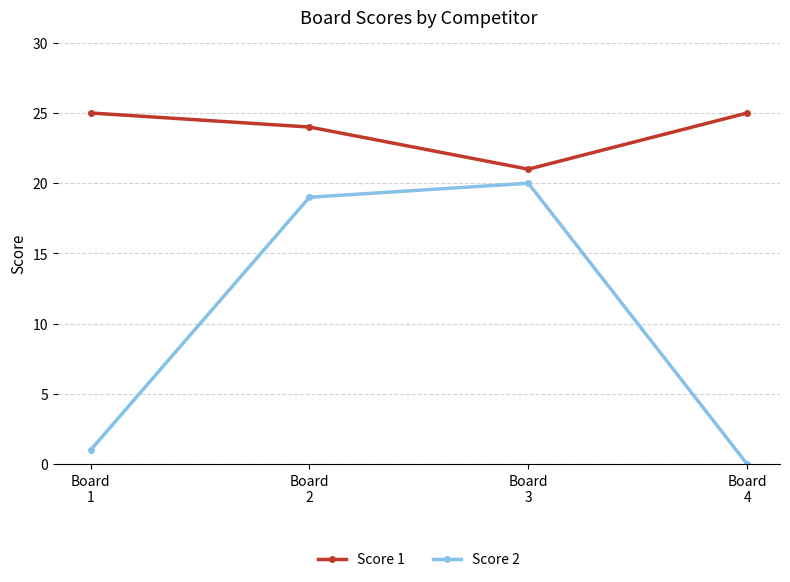

Which series has the widest spread of values?

Score 2